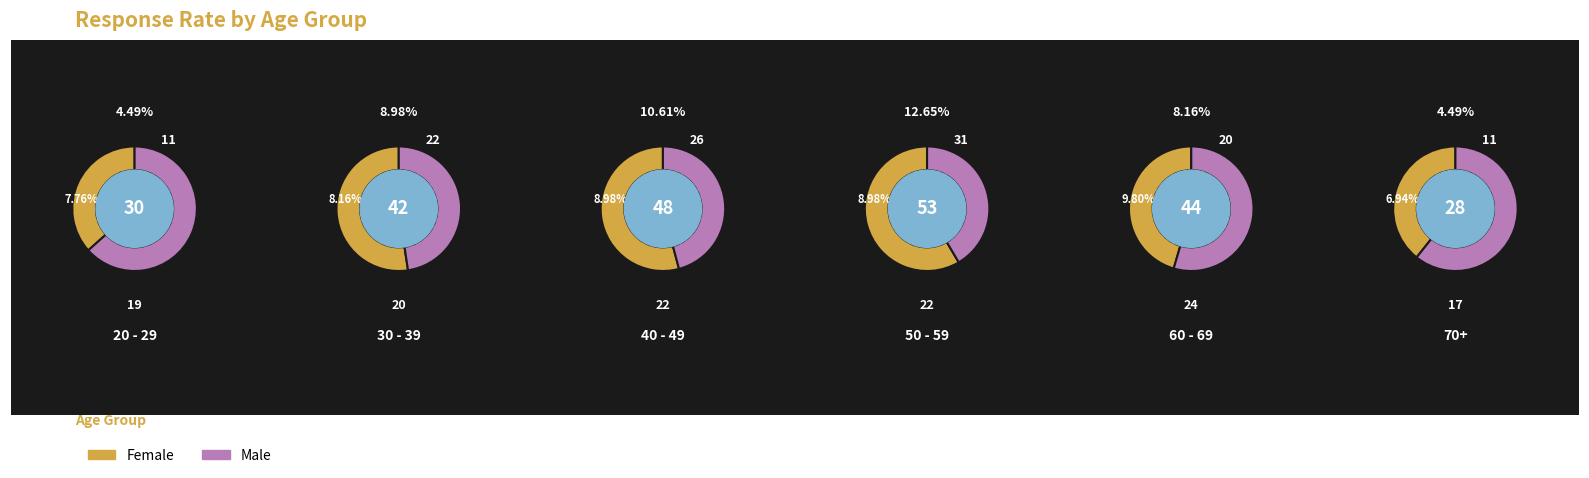

Is it true that 60-69 is 8% of the pie?

True